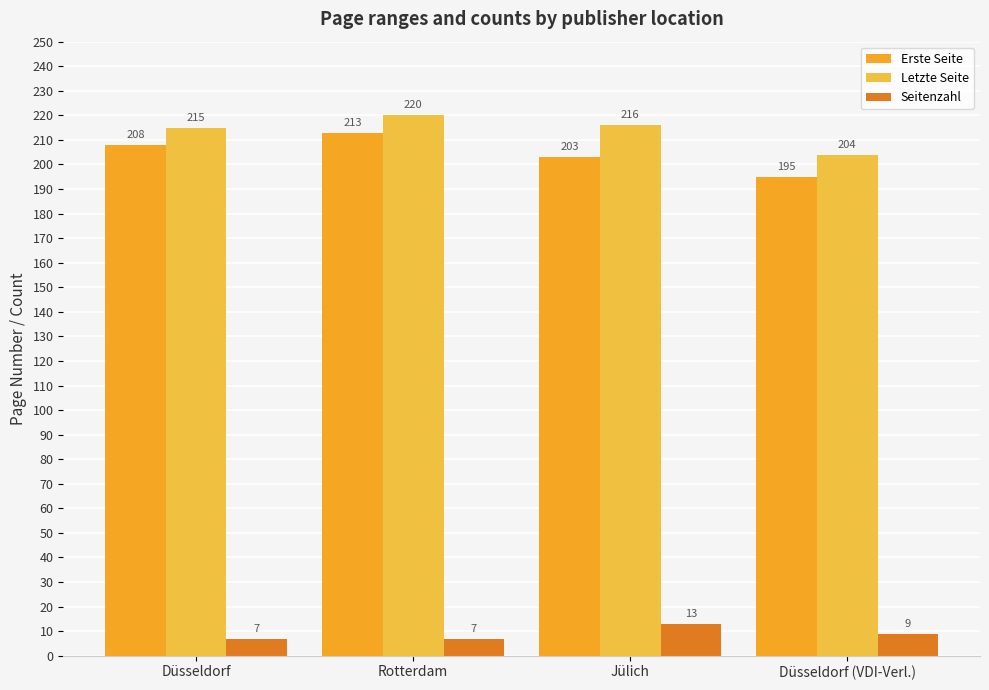

What are all the series names shown in the legend?

Erste Seite, Letzte Seite, Seitenzahl